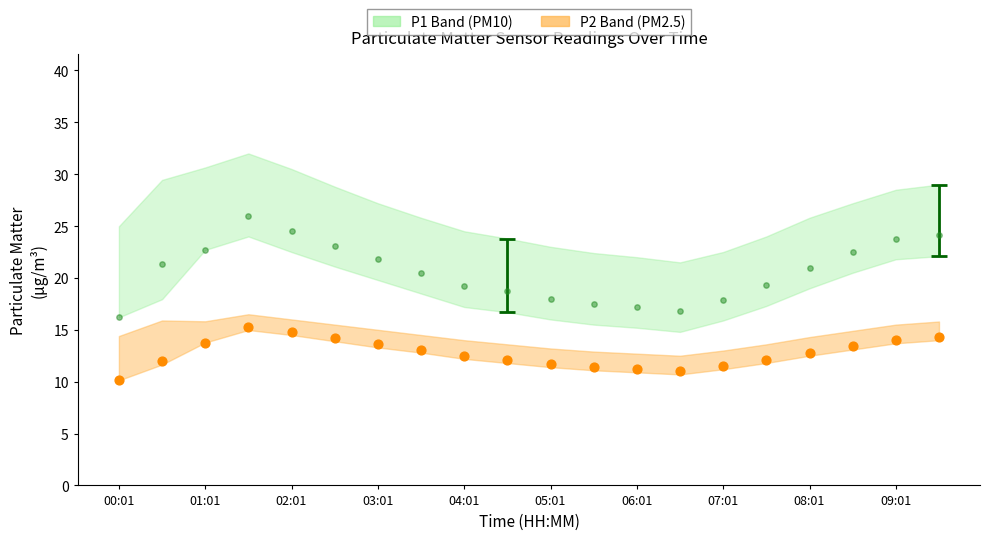

Across all data points, what is the range of Y values (max minus min)?

15.9